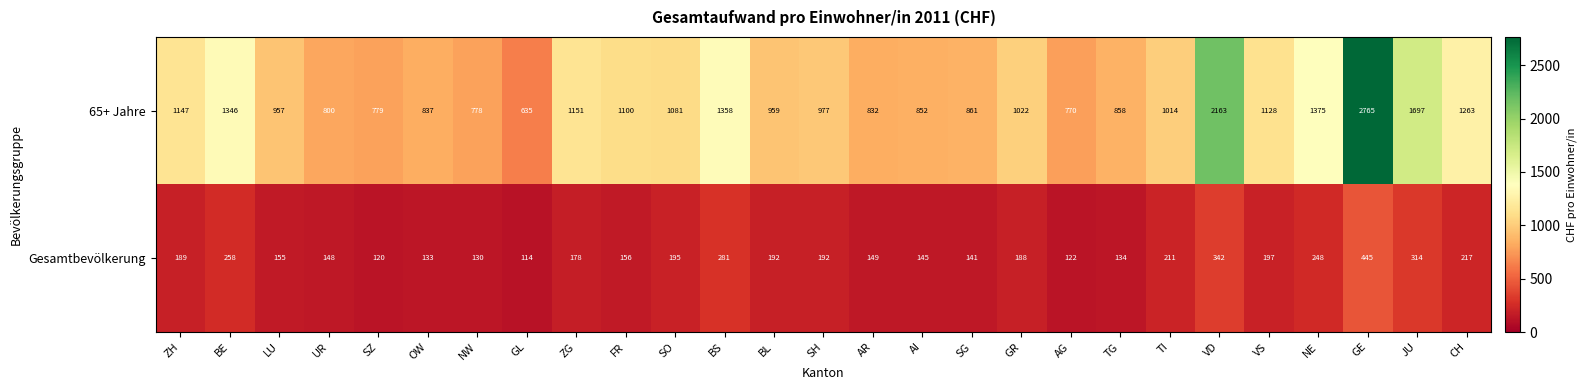

What is the average value of the Gesamtbevölkerung series?

196